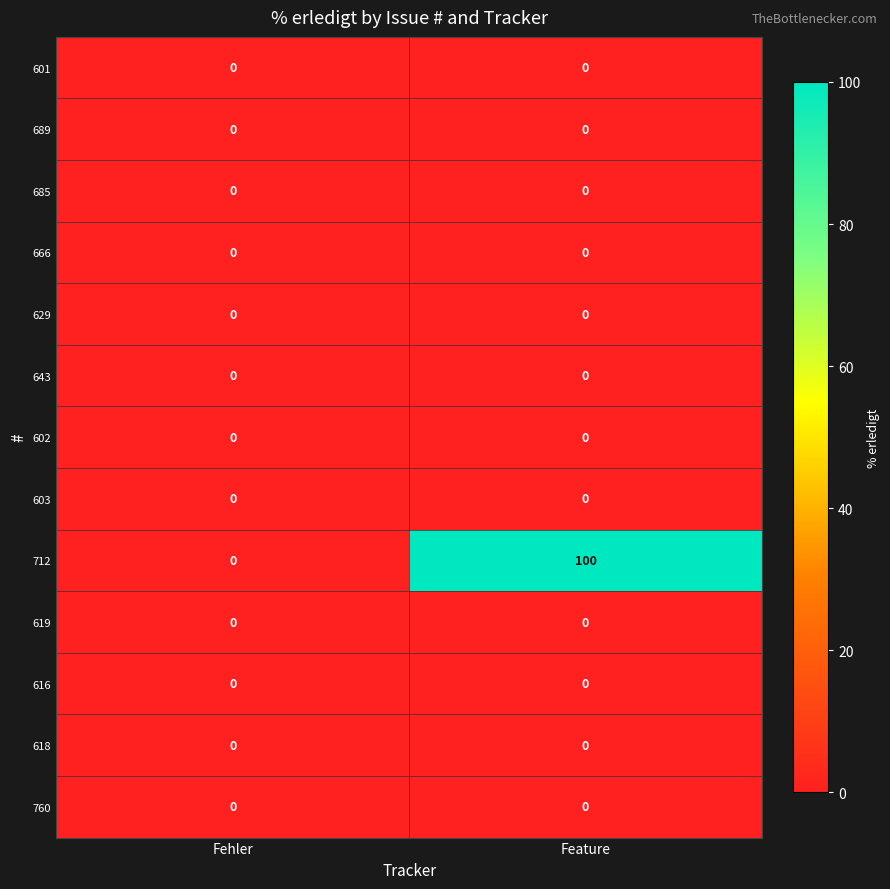

Which series changed the most between Fehler and Feature?

712